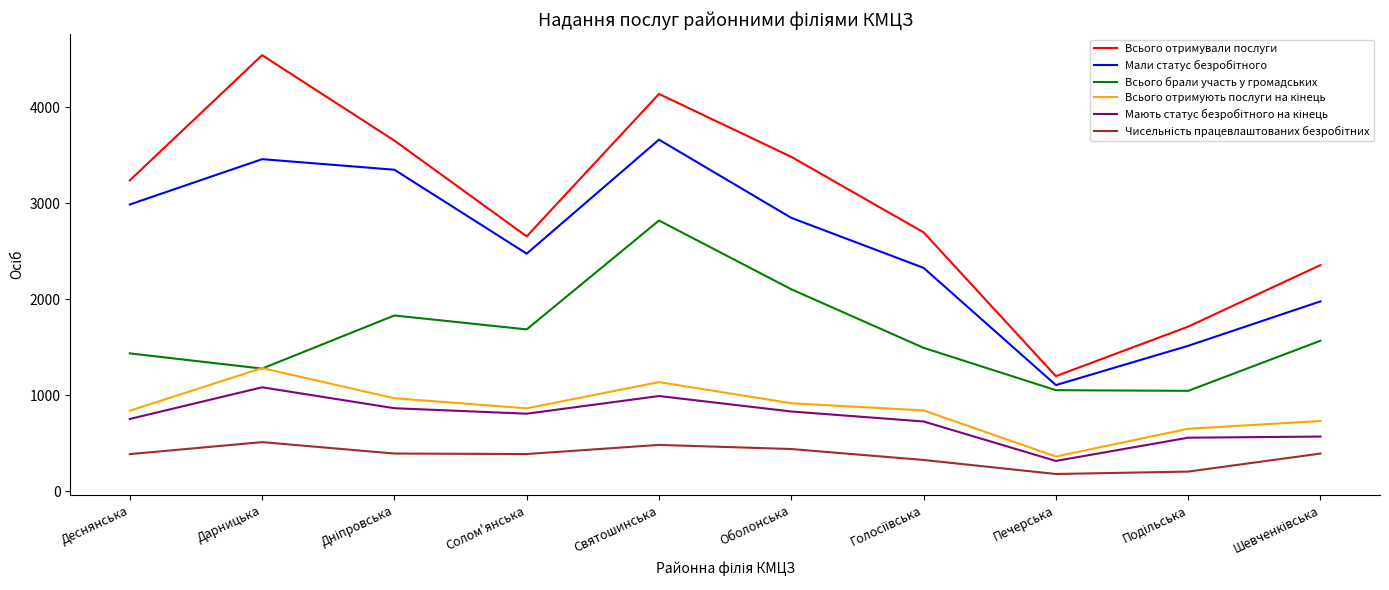

What is the highest value of the Всього отримували послуги series?

4543